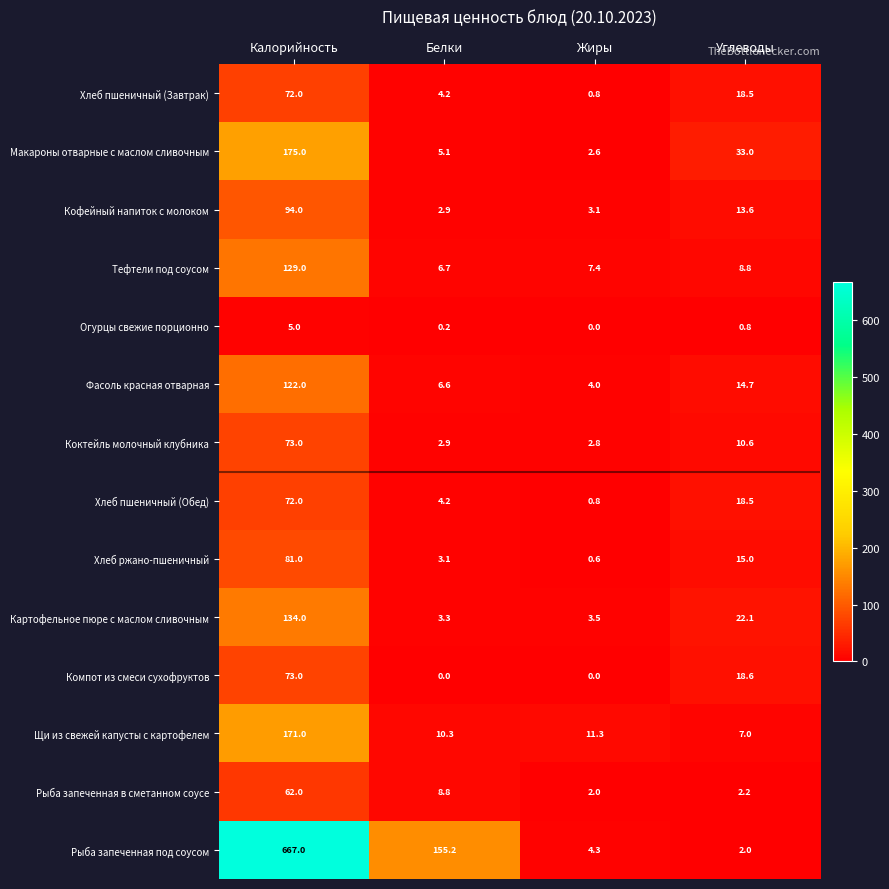

What is the difference between the Хлеб ржано-пшеничный values at Углеводы and Жиры?

14.4